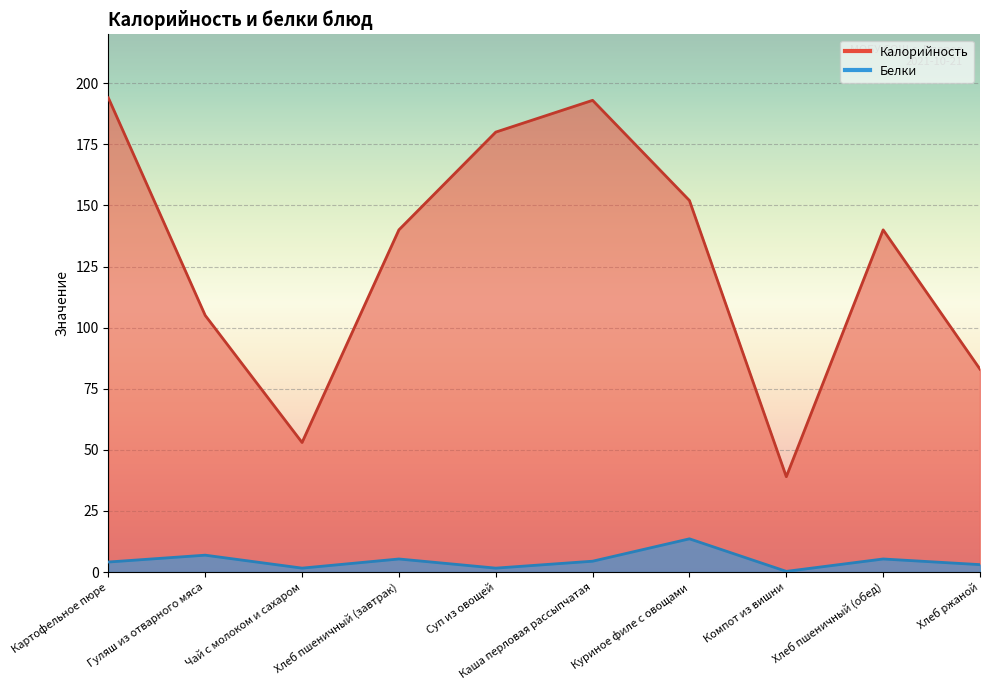

Is it true that Калорийность equals 83.0 at Хлеб ржаной?

True